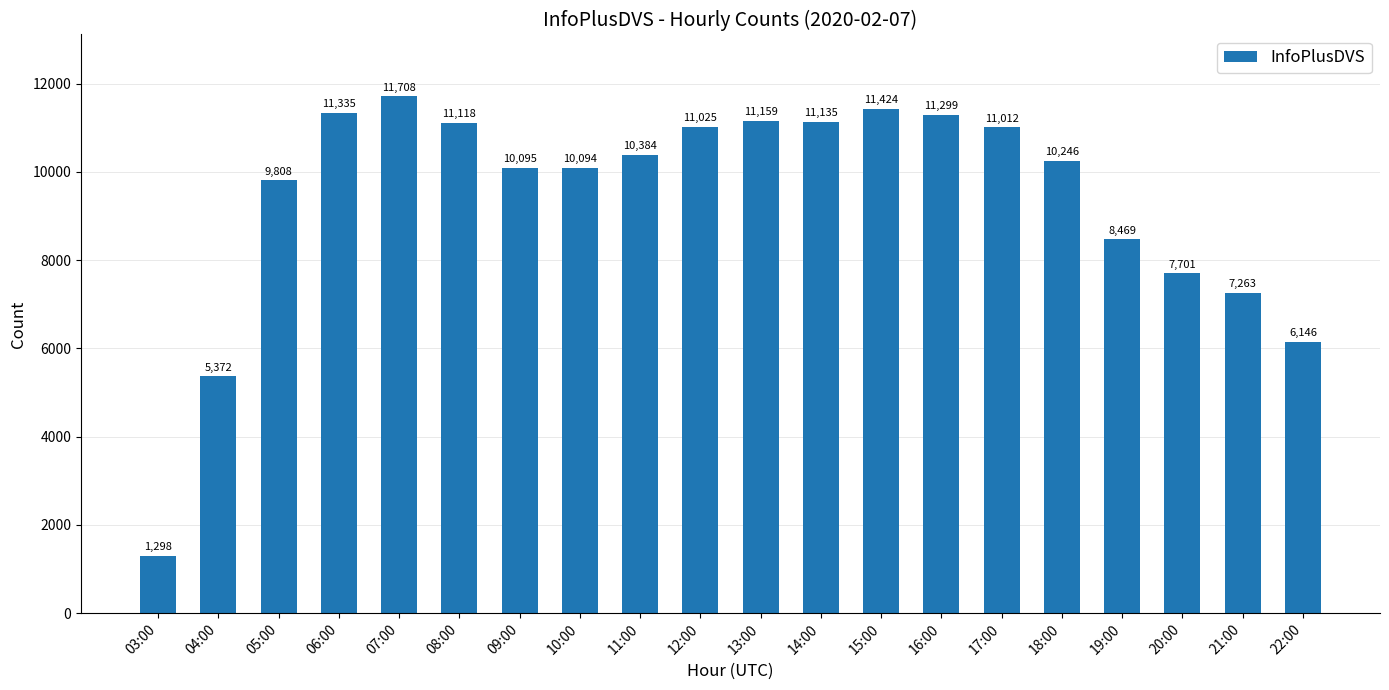

At which label does the data first exceed 10384?

06:00